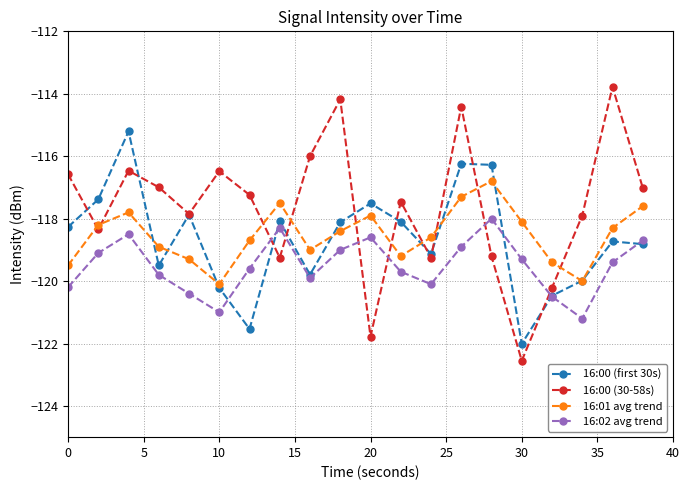

Count the number of categories in the chart.

20